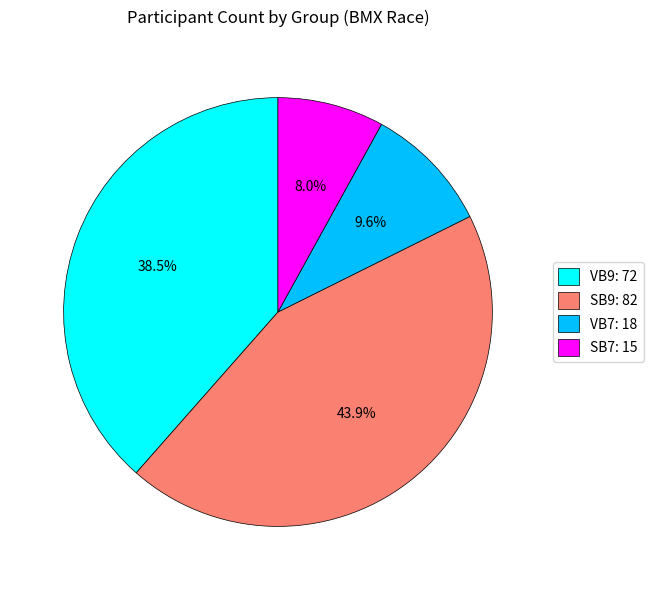

True or false: VB9 accounts for 28% of the total.

False